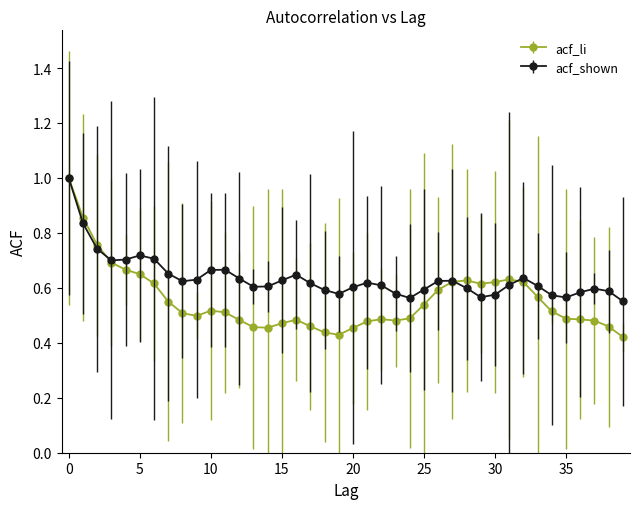

Which series has the largest range (max minus min)?

acf_li